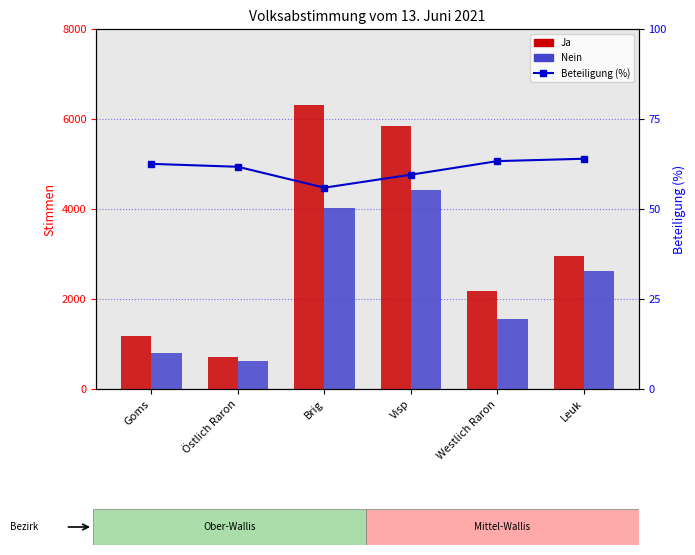

Where does the Nein series first go above 2619?

Brig